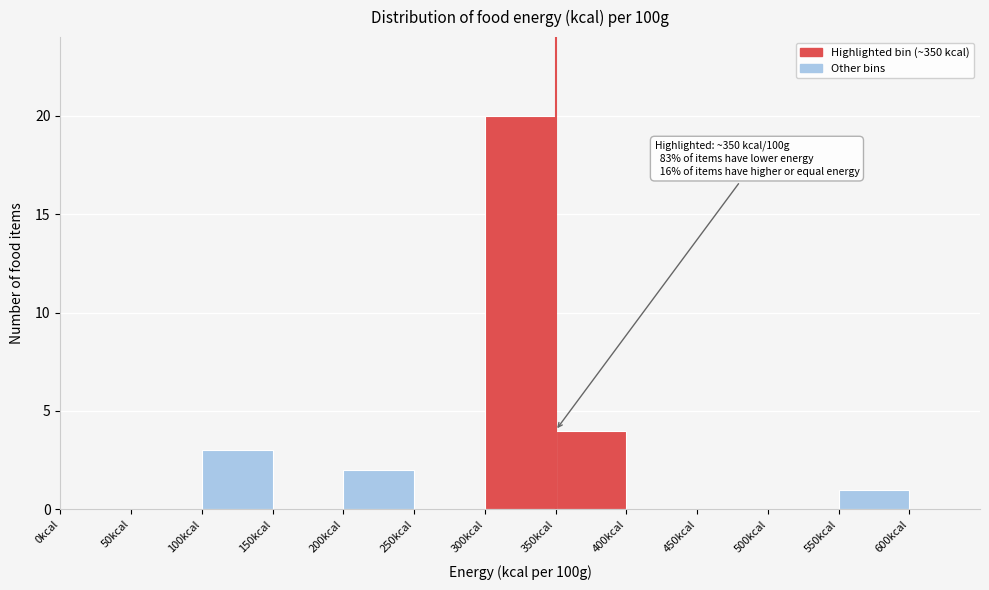

Which range on the x-axis has the tallest bar?

300 to 350